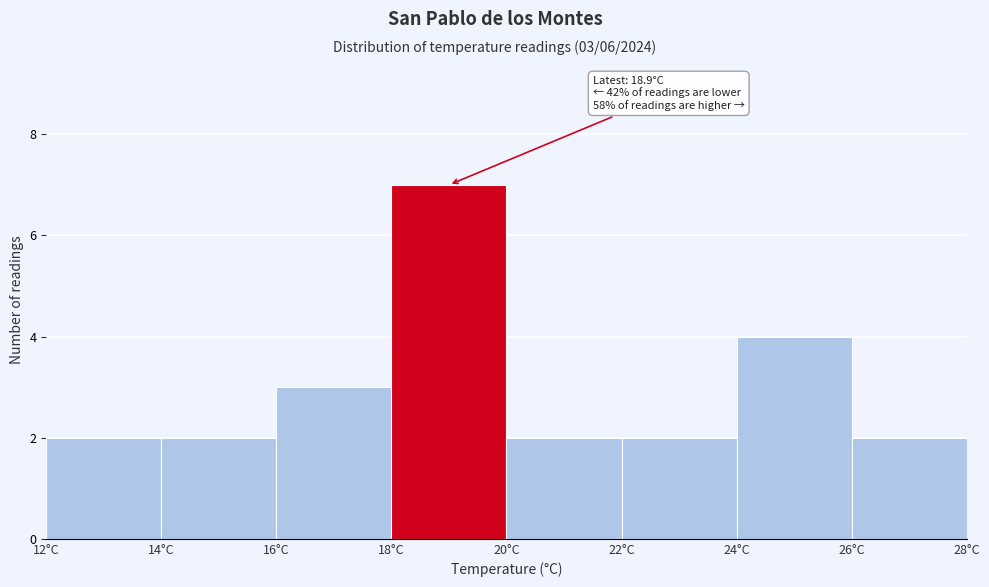

Over which range of the x-axis is the bar tallest?

18 to 20